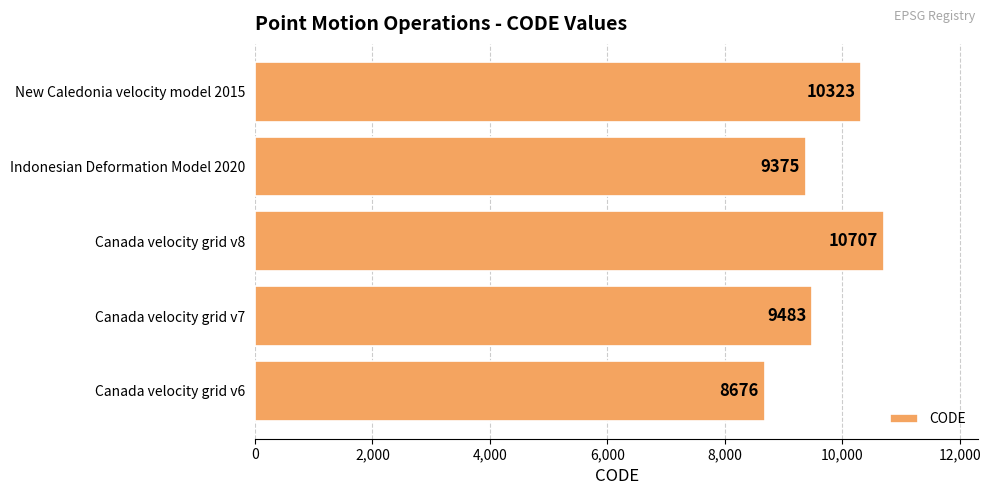

Reading bottom to top, list all the values displayed in this chart.

Canada velocity grid v6=8676	Canada velocity grid v7=9483	Canada velocity grid v8=10707	Indonesian Deformation Model 2020=9375	New Caledonia velocity model 2015=10323